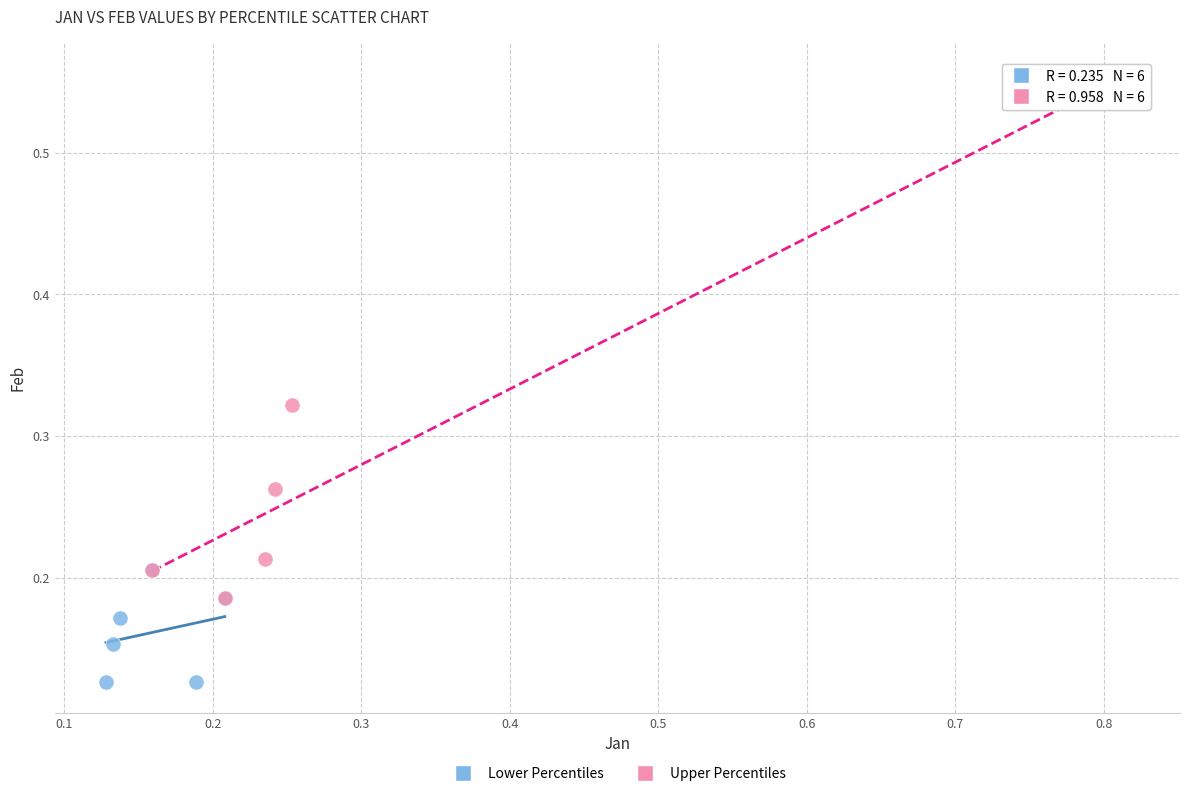

What are all the series names shown in the legend?

Lower Percentiles, Upper Percentiles